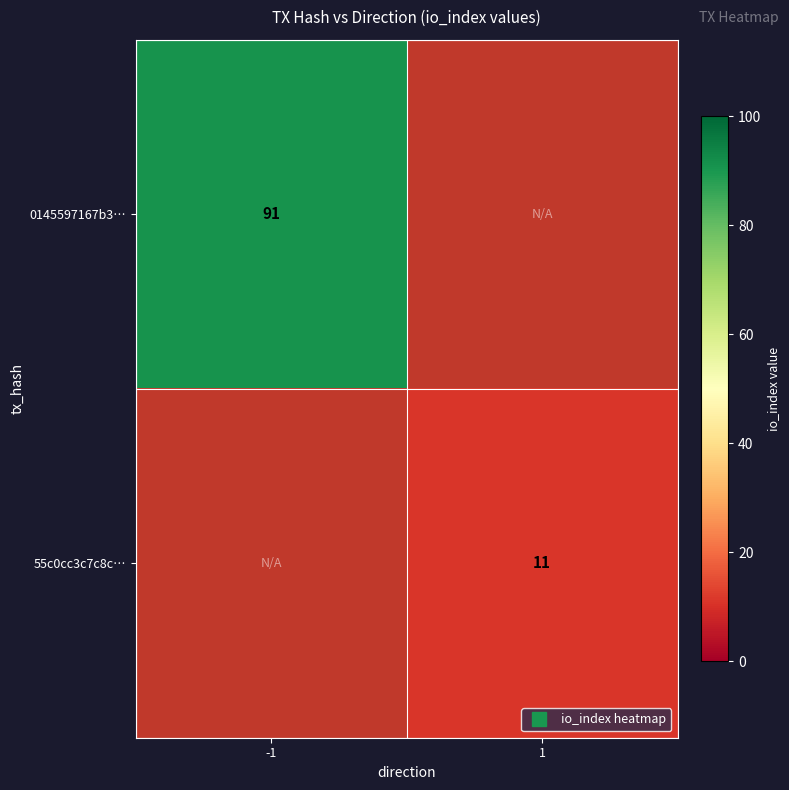

Rank the series at -1 from highest to lowest value.

0145597167b3…, 55c0cc3c7c8c…